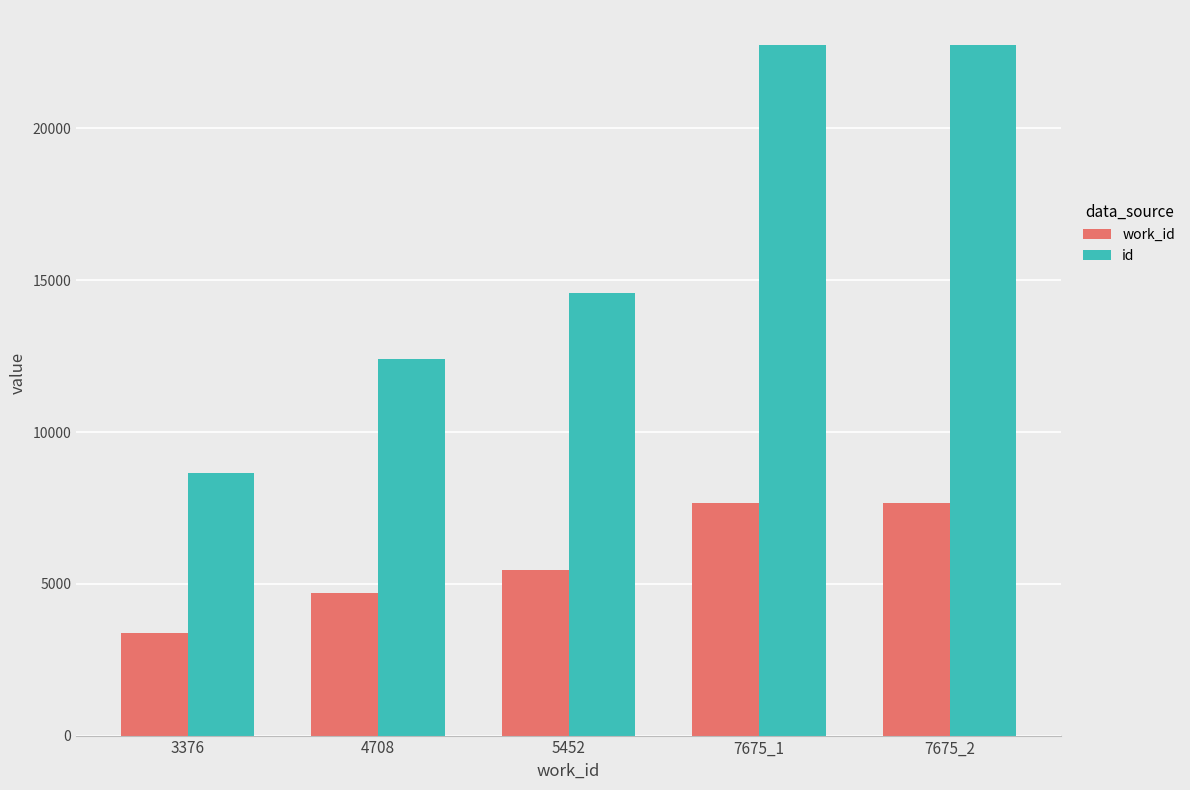

What is the value of the id bar at the 1st from the left?

8653